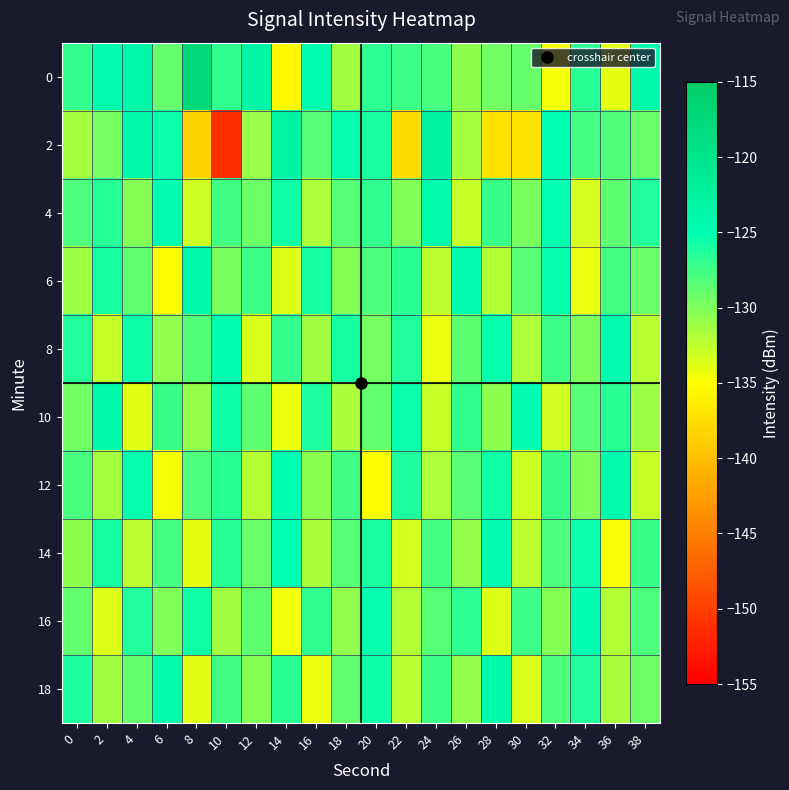

What is the difference between the highest and lowest values at 24?

11.4